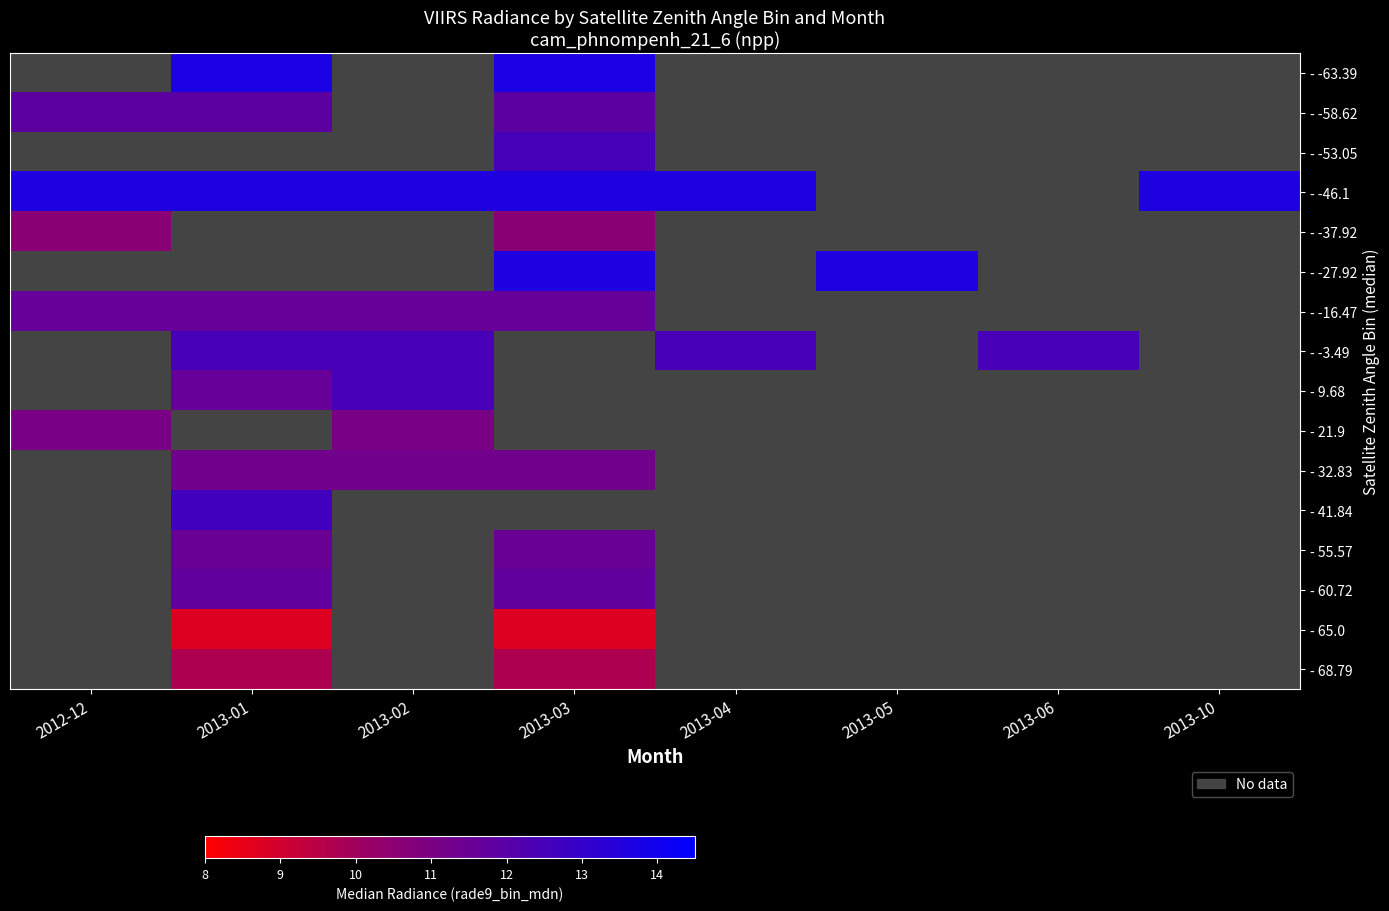

Read the - -46.1 value at 2013-10.

13.6